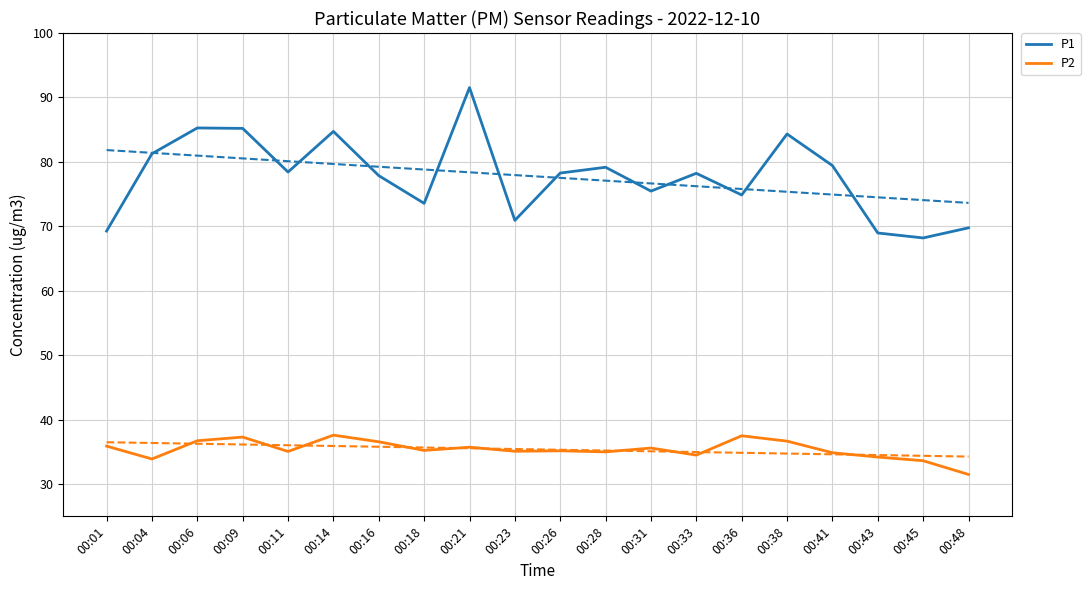

What is the value of the P1 point at the 4th from the left?

85.2